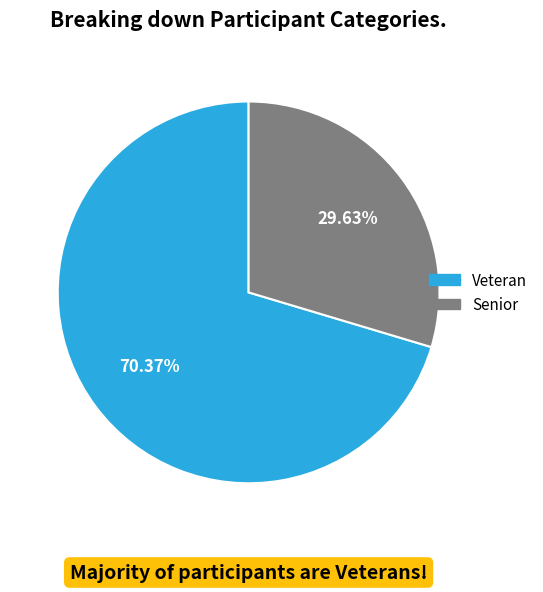

To the nearest percent, what percentage of the pie is Veteran?

70%